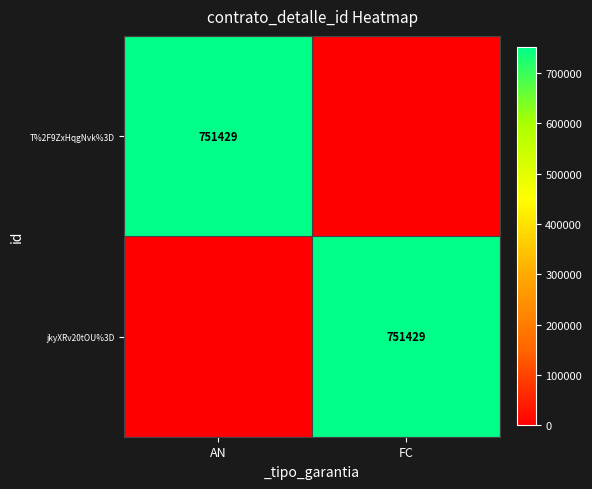

The T%2F9ZxHqgNvk%3D series shows 751429 at AN. True or false?

True